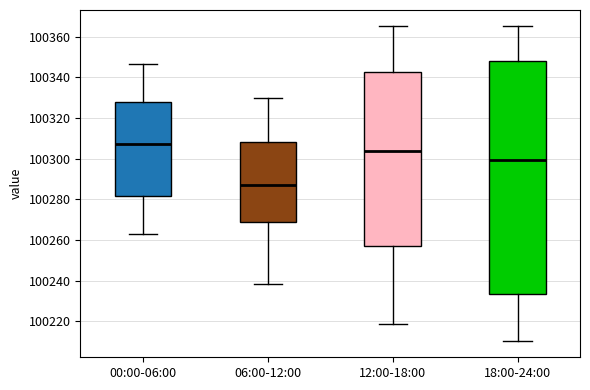

Which box's median line is the highest?

00:00-06:00